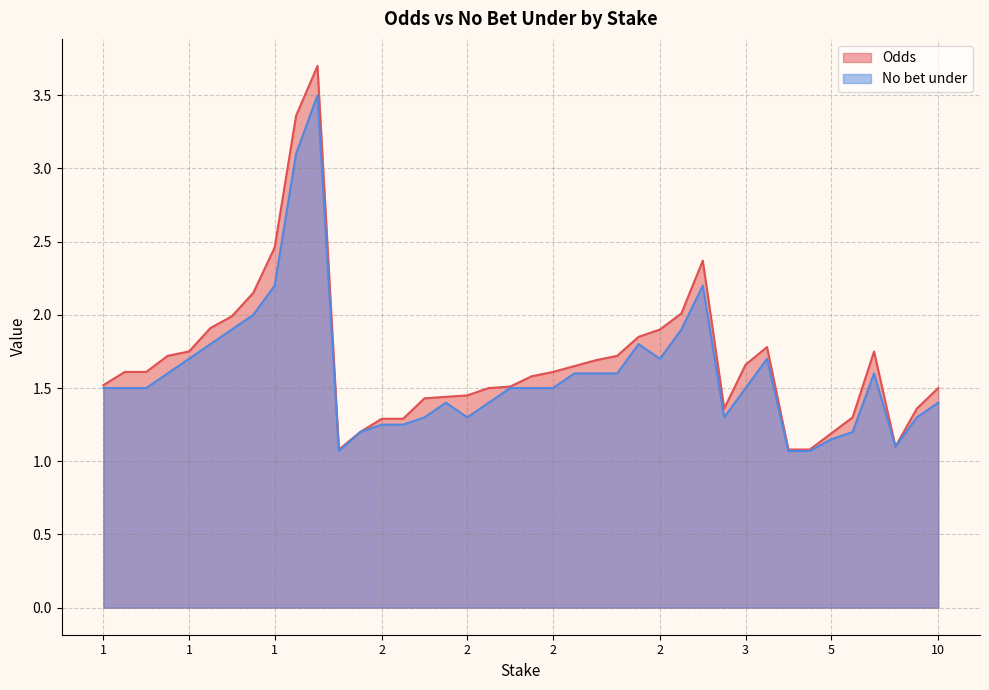

The value of Odds at 39 is 2.3. True or false?

False